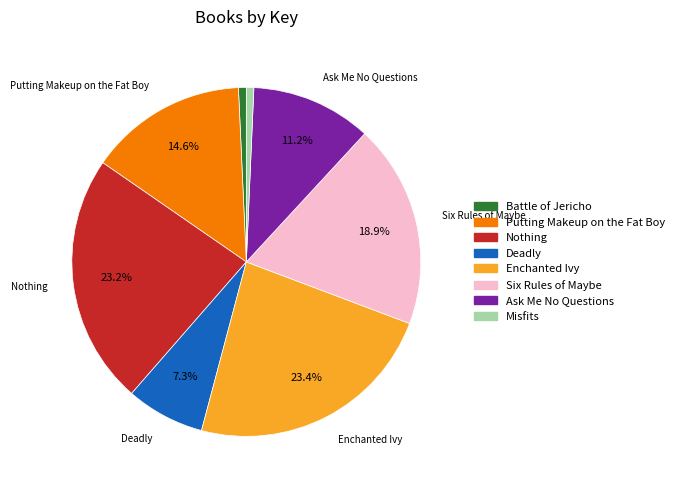

To the nearest percent, what is the average slice percentage?

12%